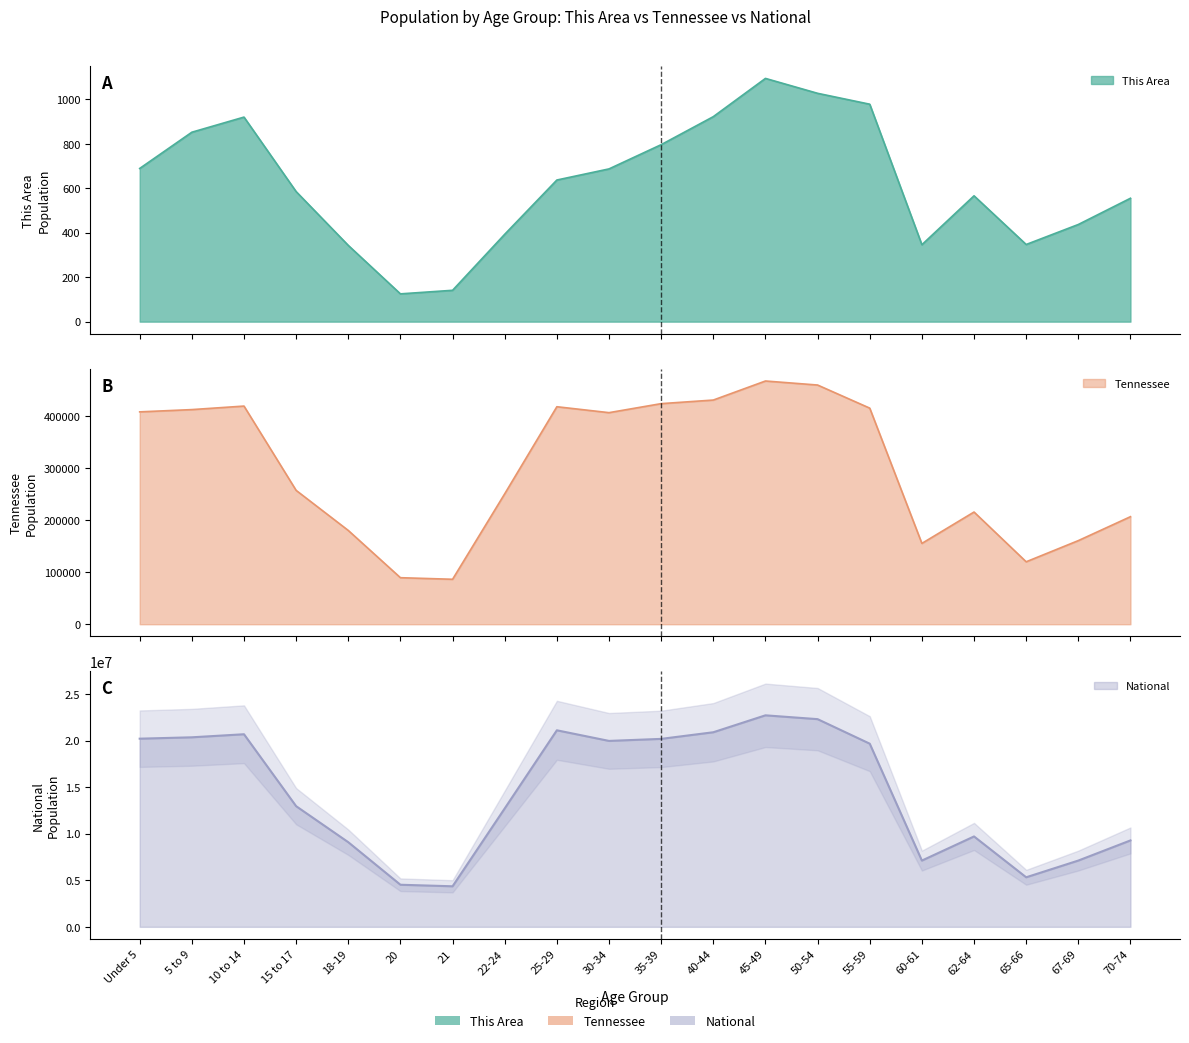

True or false: National has a value of 33276128 at 35-39.

False